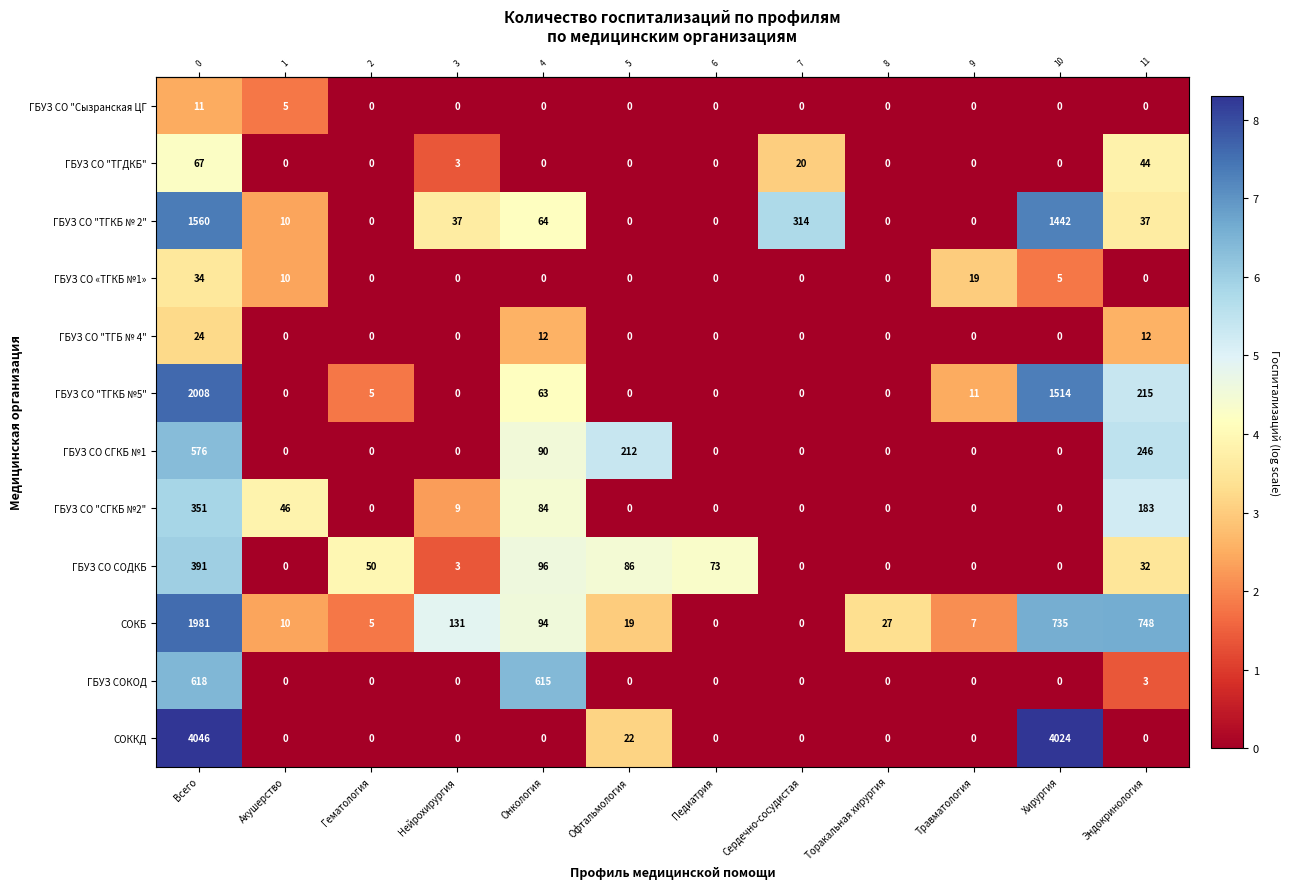

Which series changed the most between Педиатрия and Торакальная хирургия?

ГБУЗ СО СОДКБ